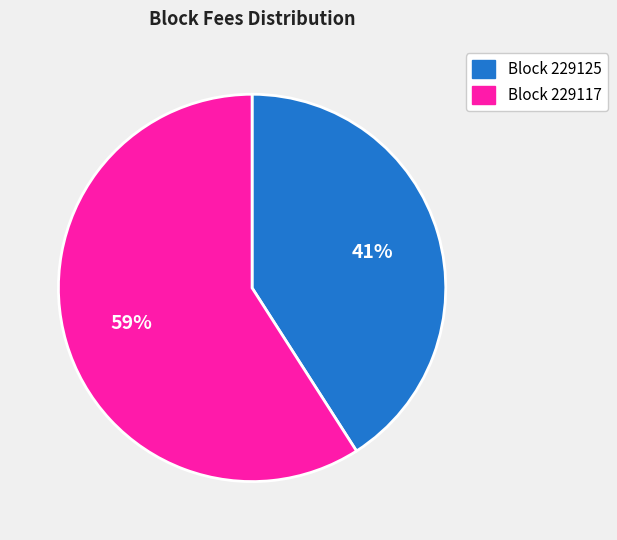

Is there a majority slice in this chart?

Yes